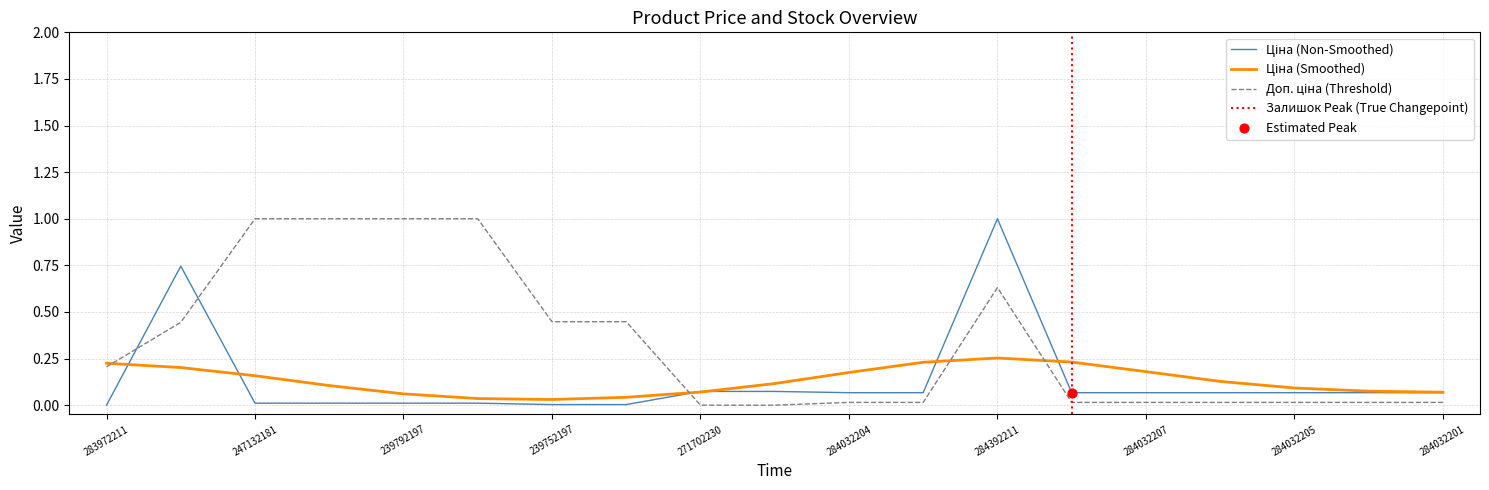

Which series contains the highest Y value?

Ціна